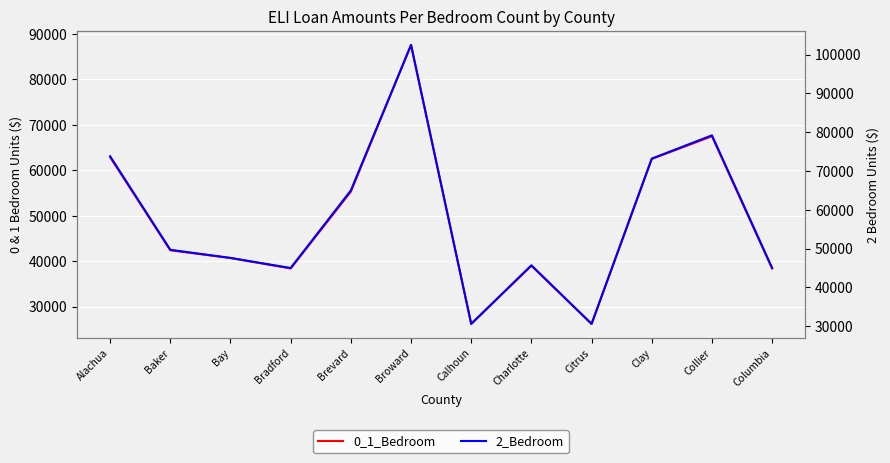

At how many categories does at least one series exceed 46481?

7